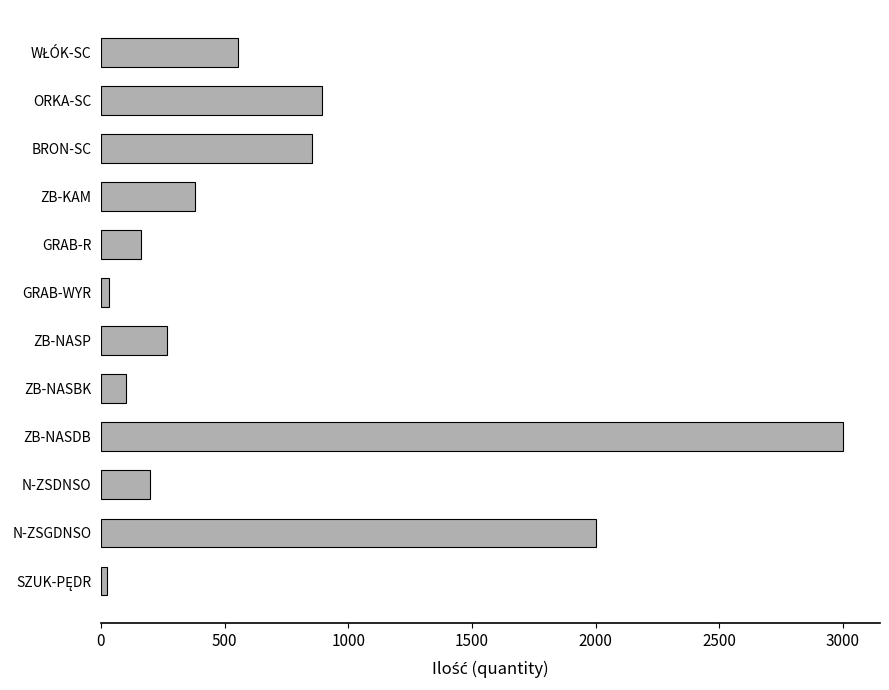

The value at ORKA-SC is 1252.6. True or false?

False